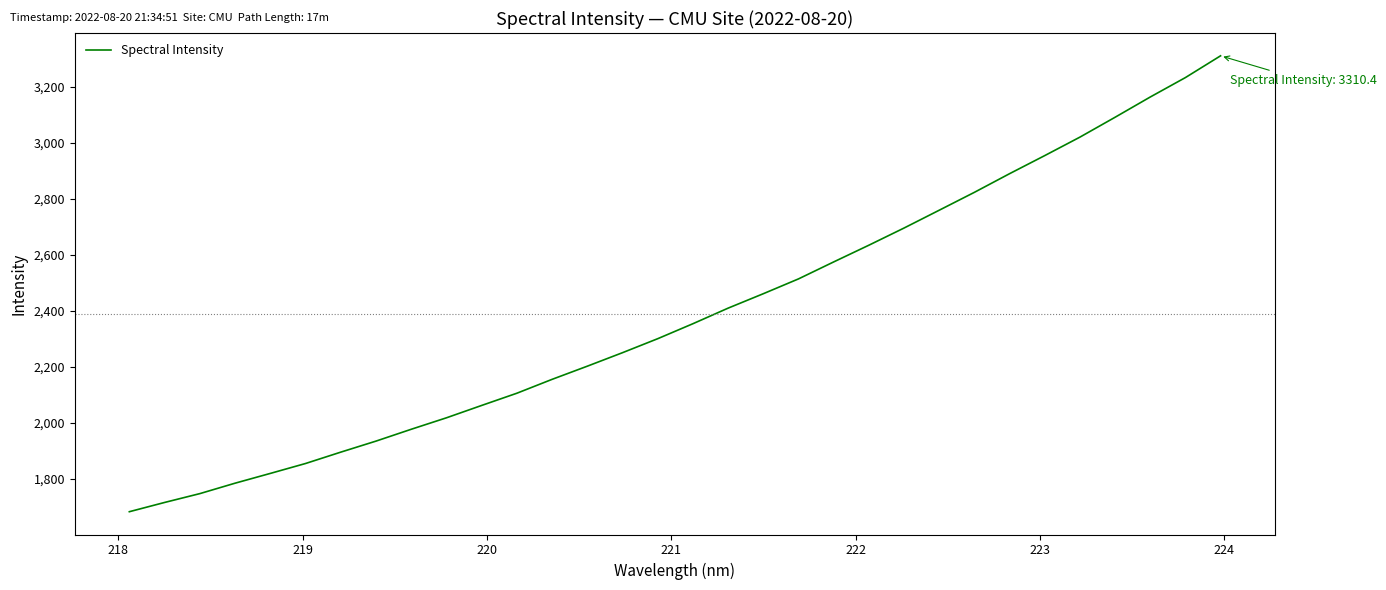

What is the greatest value displayed?

3310.4